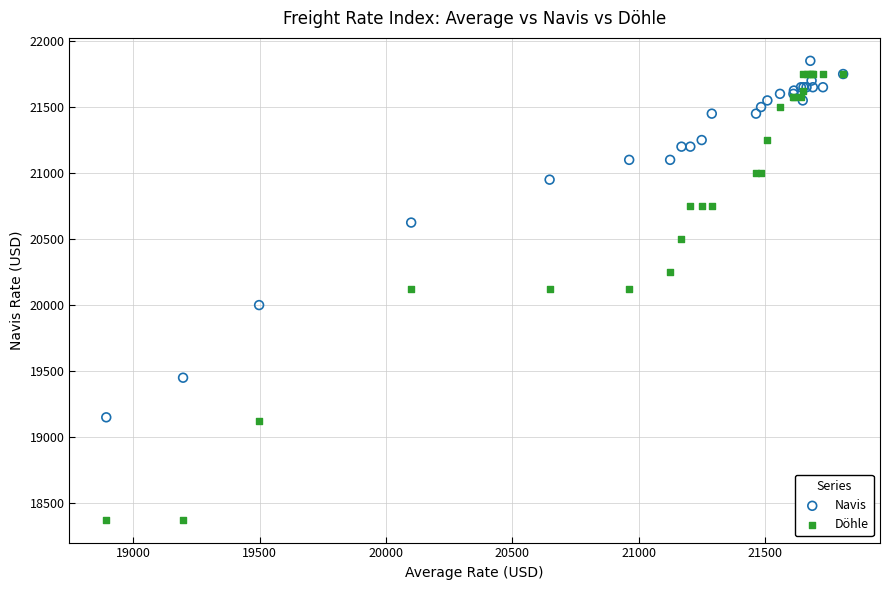

Which series has the widest spread of Y values?

Döhle